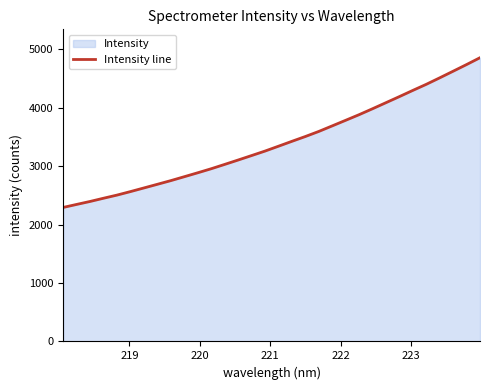

What is the difference between the maximum and minimum values?

2560.7